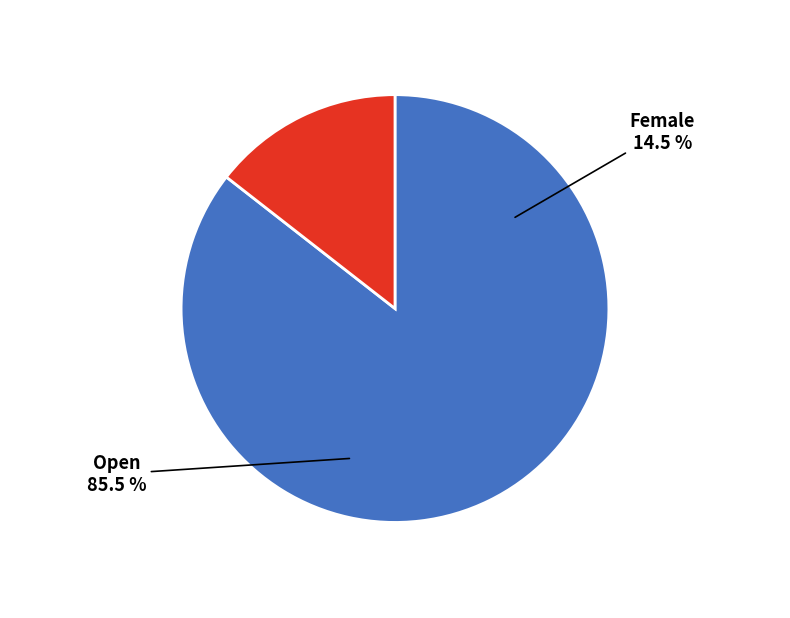

How many segments does this pie chart have?

2